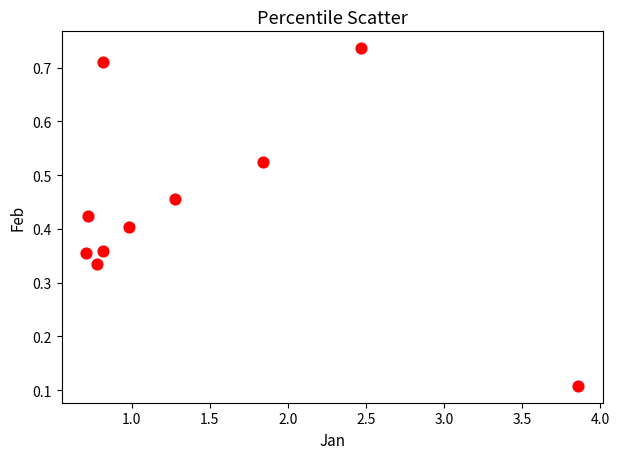

What is the average X value?

1.4